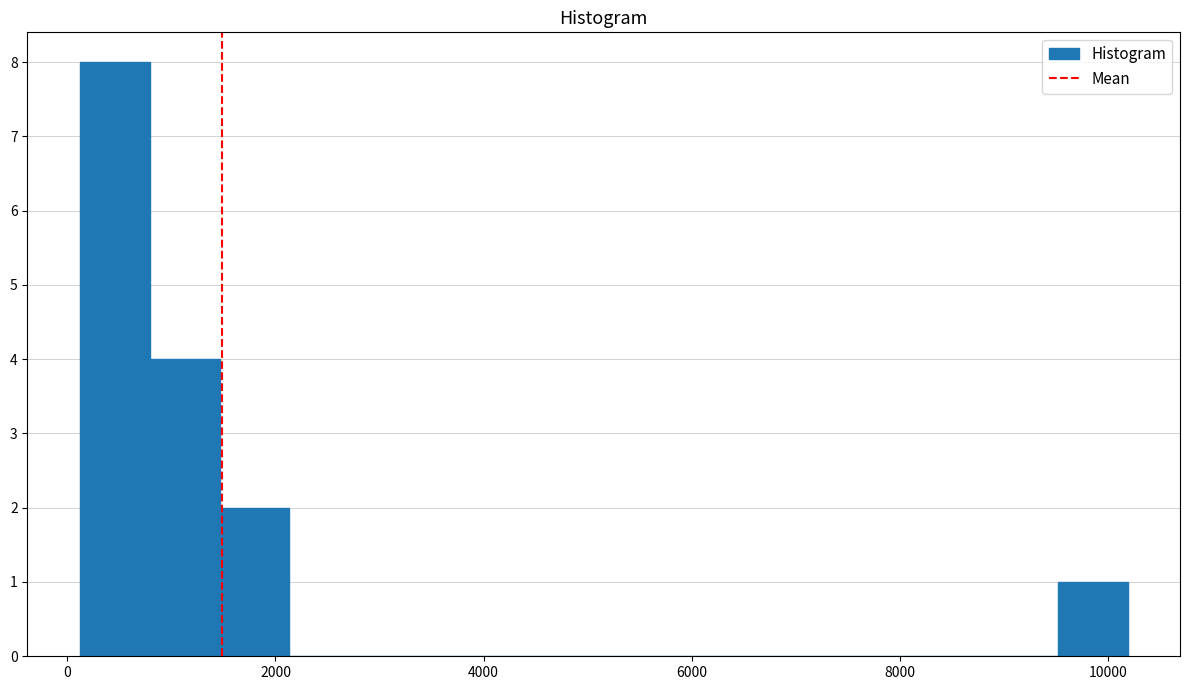

Read against the x-axis, roughly where is the centre of the tallest bar?

400